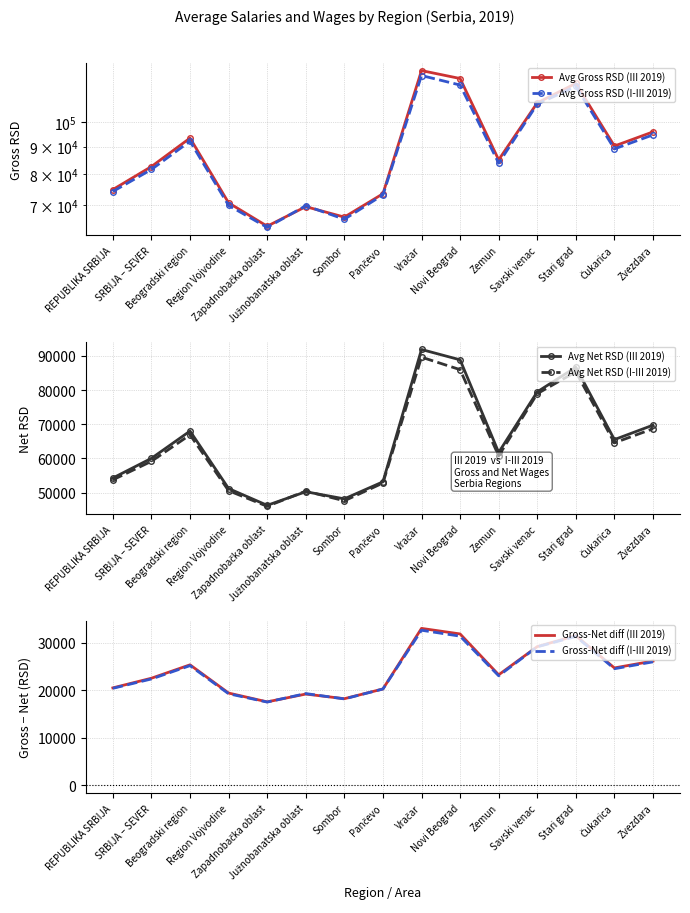

Where is the first local maximum for Gross-Net diff (III 2019)?

Beogradski region